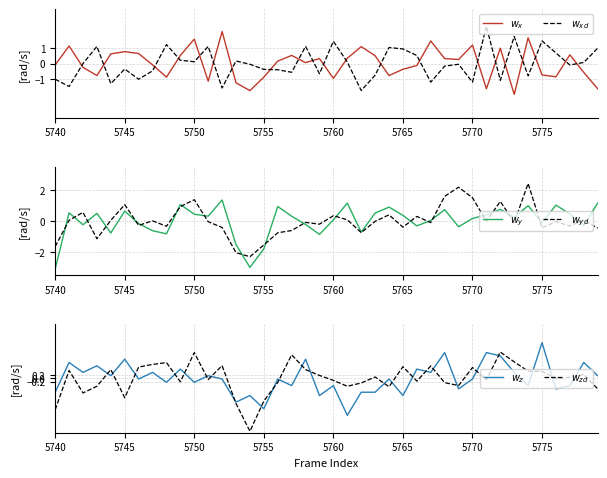

How many values in the $w_y$ series exceed 0?

24